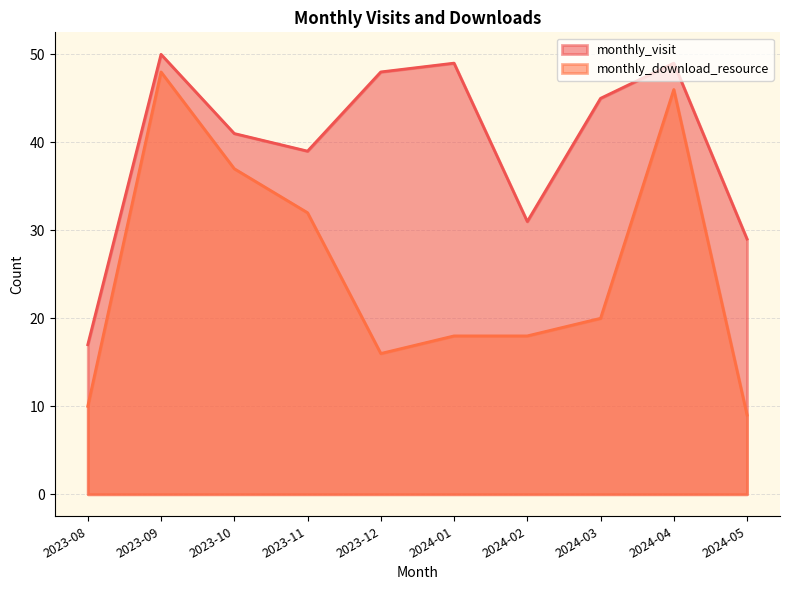

Reading left to right, what are all the values shown in this chart?

monthly_visit: 17	50	41	39	48	49	31	45	49	29
monthly_download_resource: 10	48	37	32	16	18	18	20	46	9